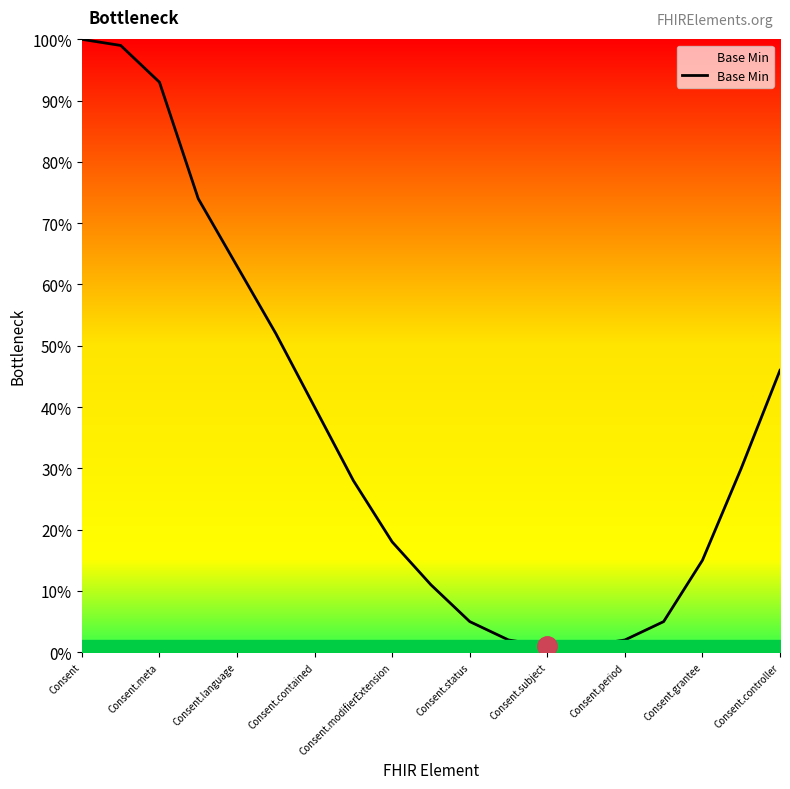

What is the greatest value displayed?

100